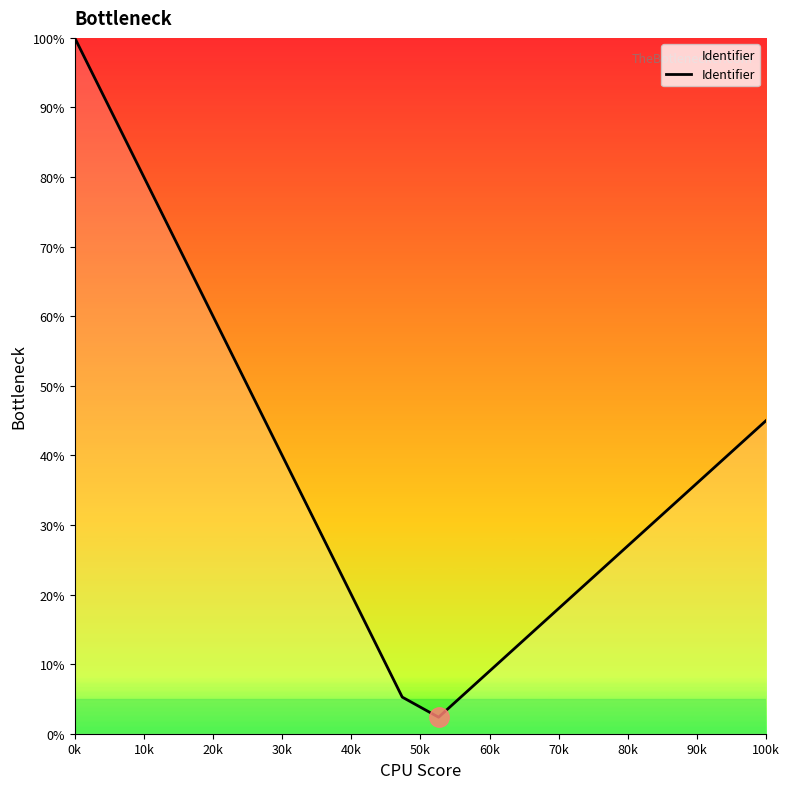

What is the minimum value shown in the chart?

2.4